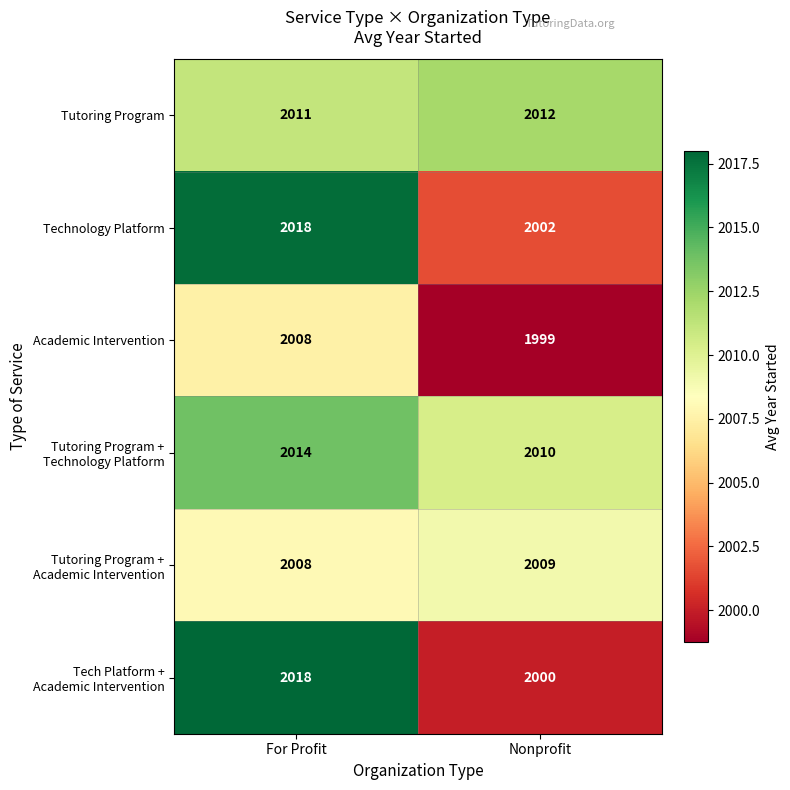

What is the spread (max minus min) of values at Nonprofit?

13